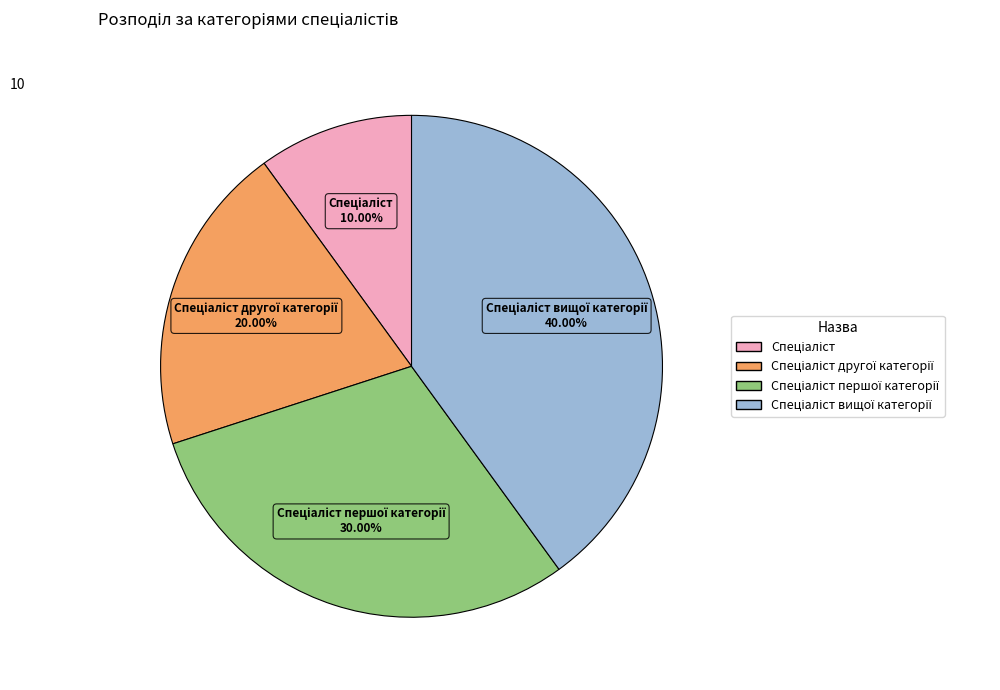

Does any single category account for the majority?

No